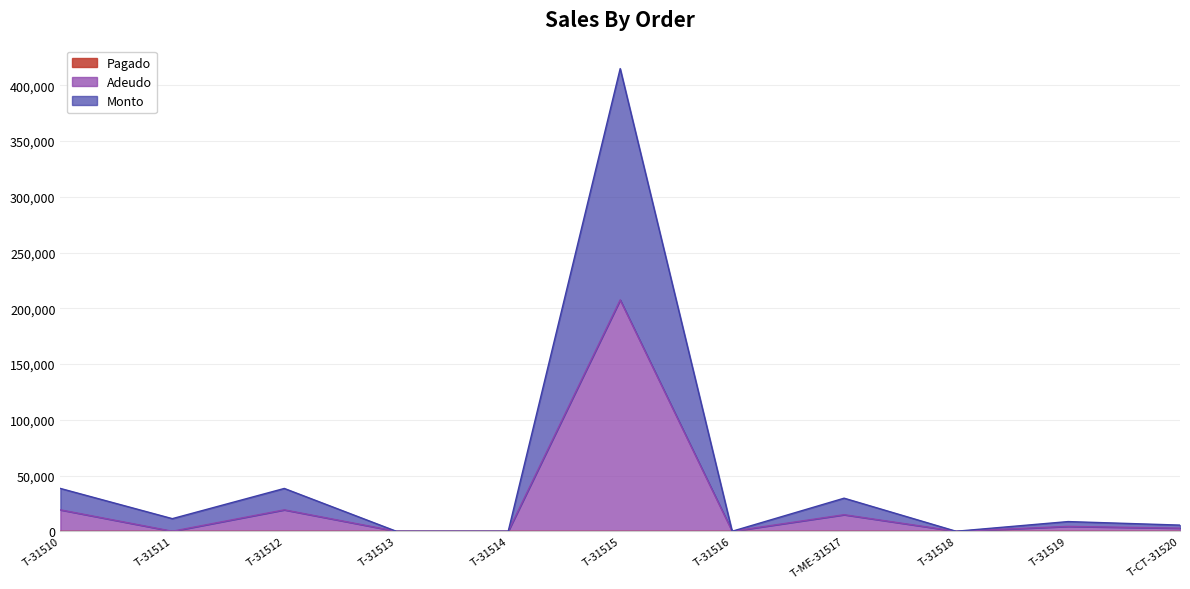

What is the average value of the Adeudo series?

24348